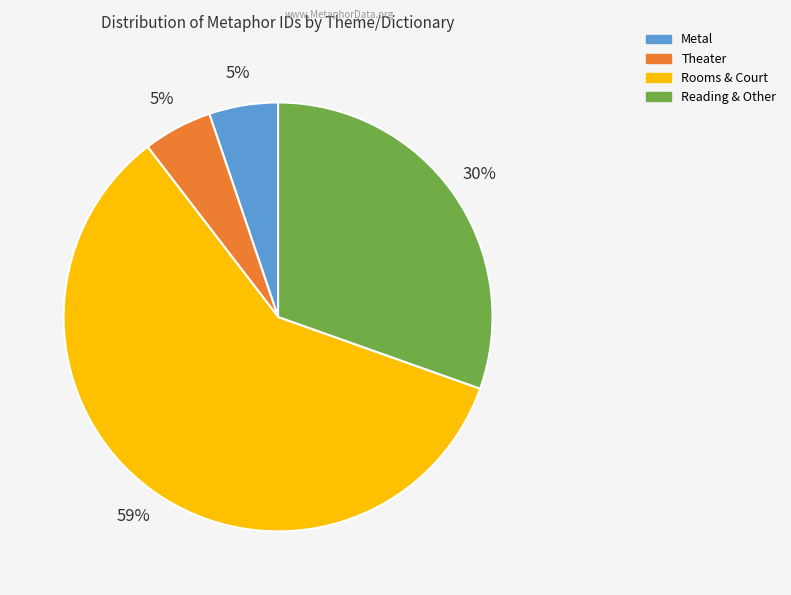

Is there a majority slice in this chart?

Yes